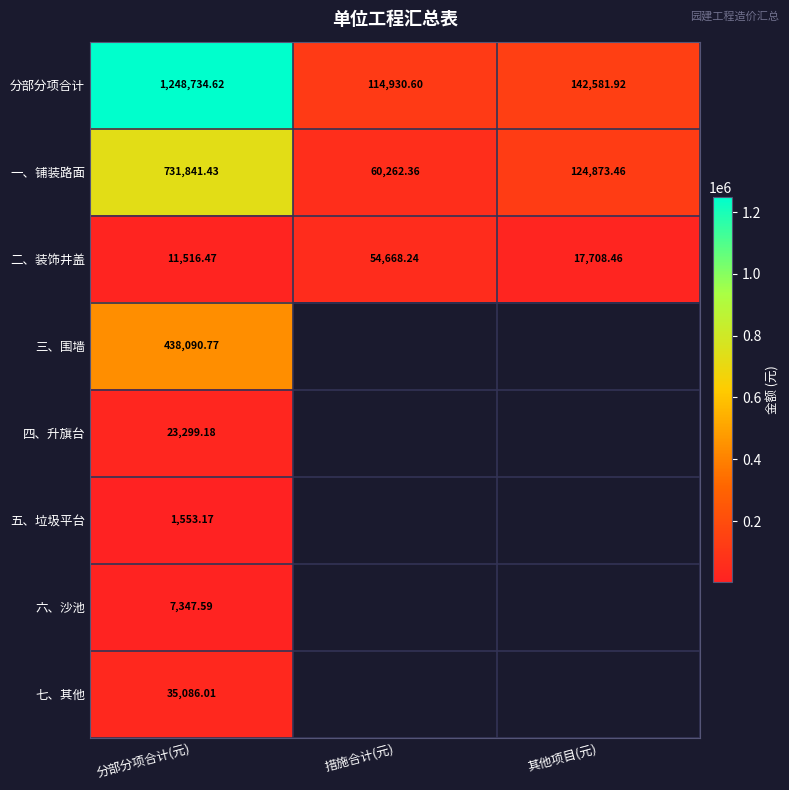

Which category has the highest value in the 一、铺装路面 series?

分部分项合计(元)